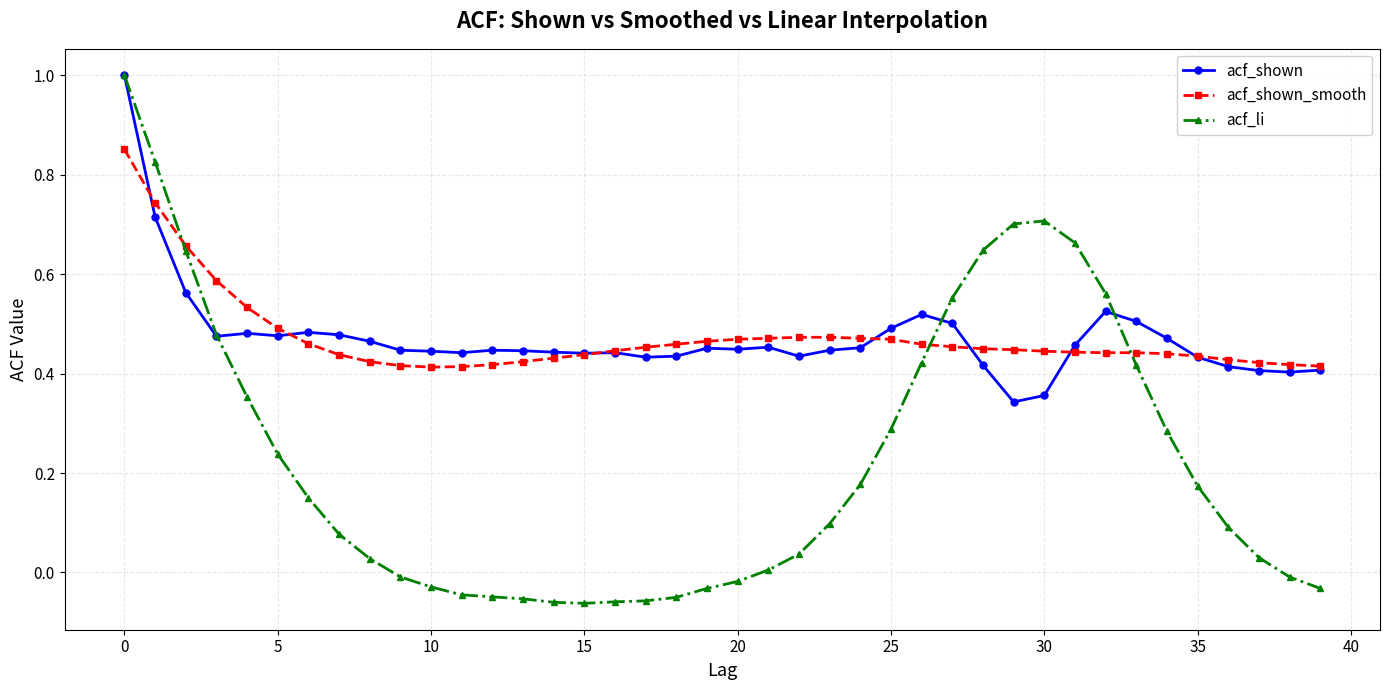

What are all the series names shown in the legend?

acf_shown, acf_shown_smooth, acf_li